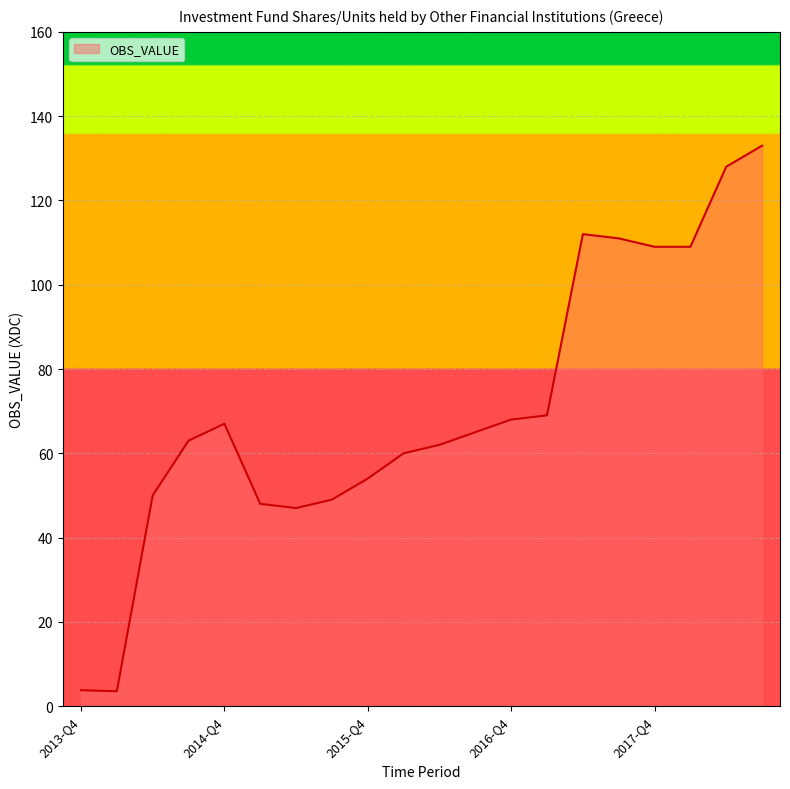

What is the difference between the maximum and minimum values?

129.5